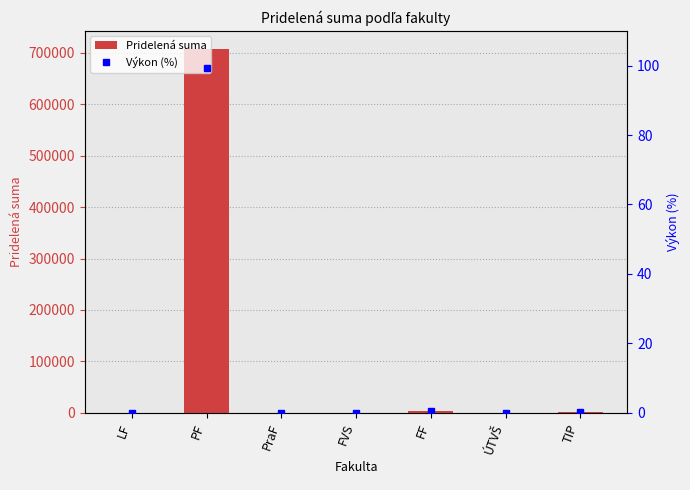

Which series changed the most between FVS and ÚTVŠ?

Pridelená suma